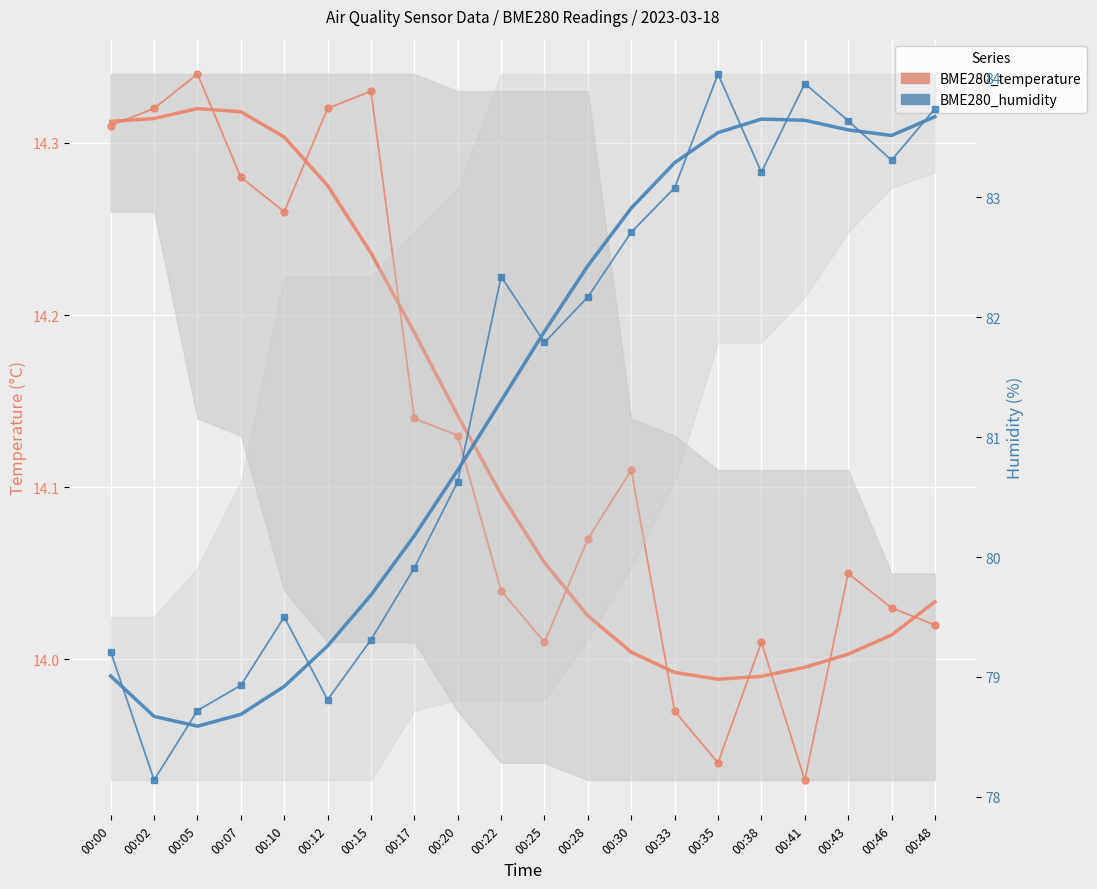

How many lines are shown in the chart?

2